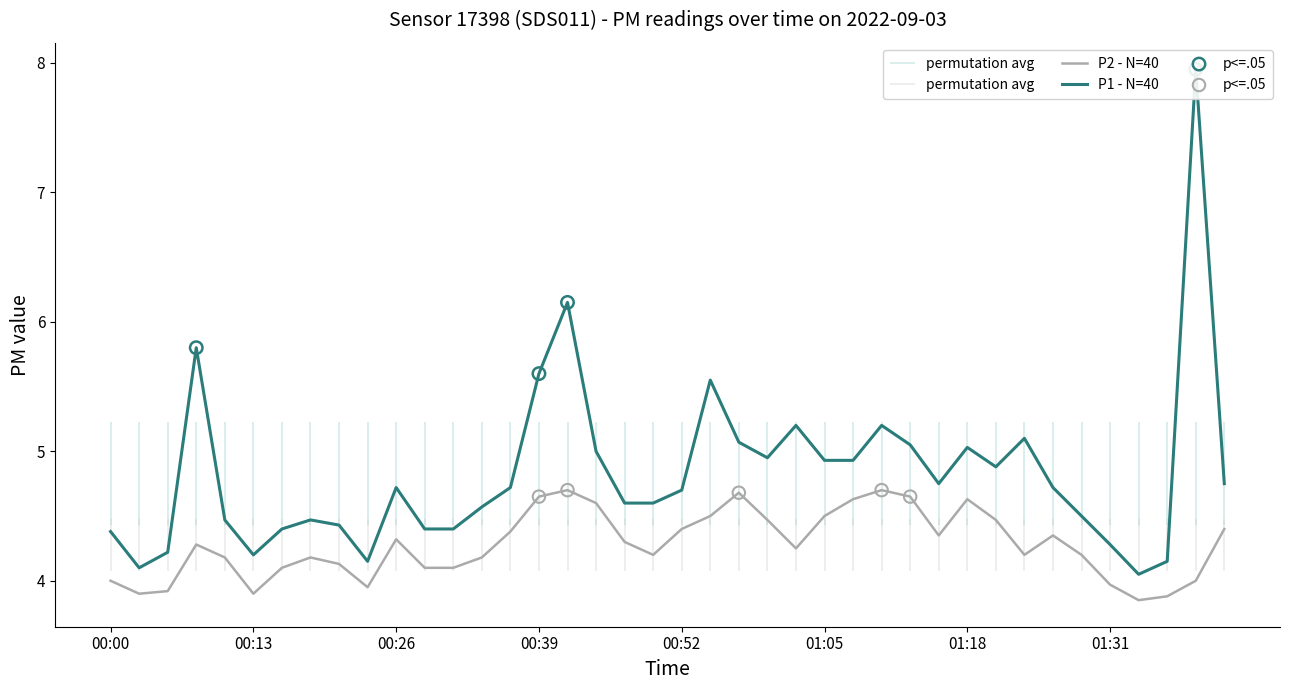

Which series has the largest Y range (max minus min)?

P1